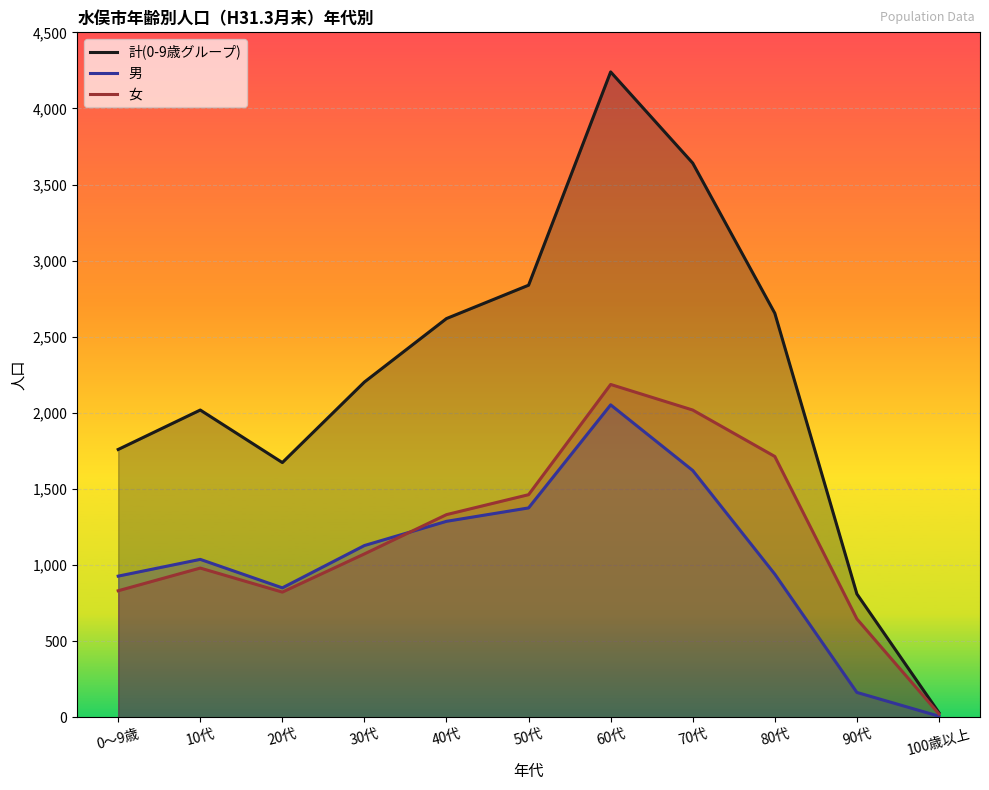

What is the spread (max minus min) of values at 100歳以上?

23